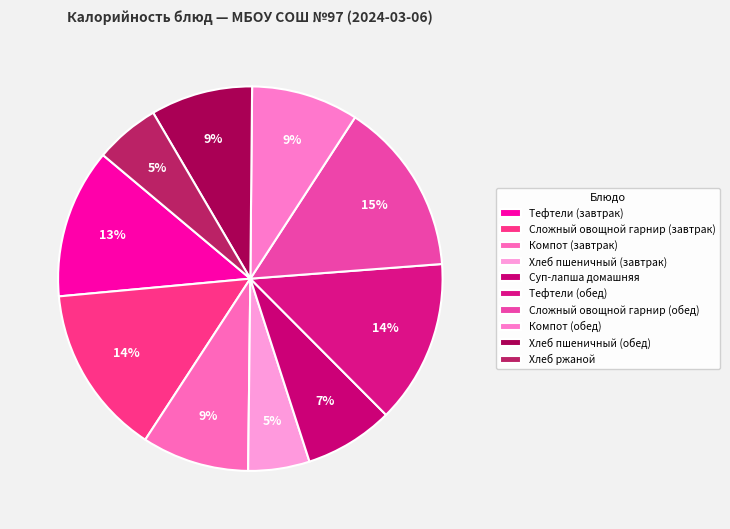

What is the change in value from Тефтели (обед) to Хлеб ржаной?

-114